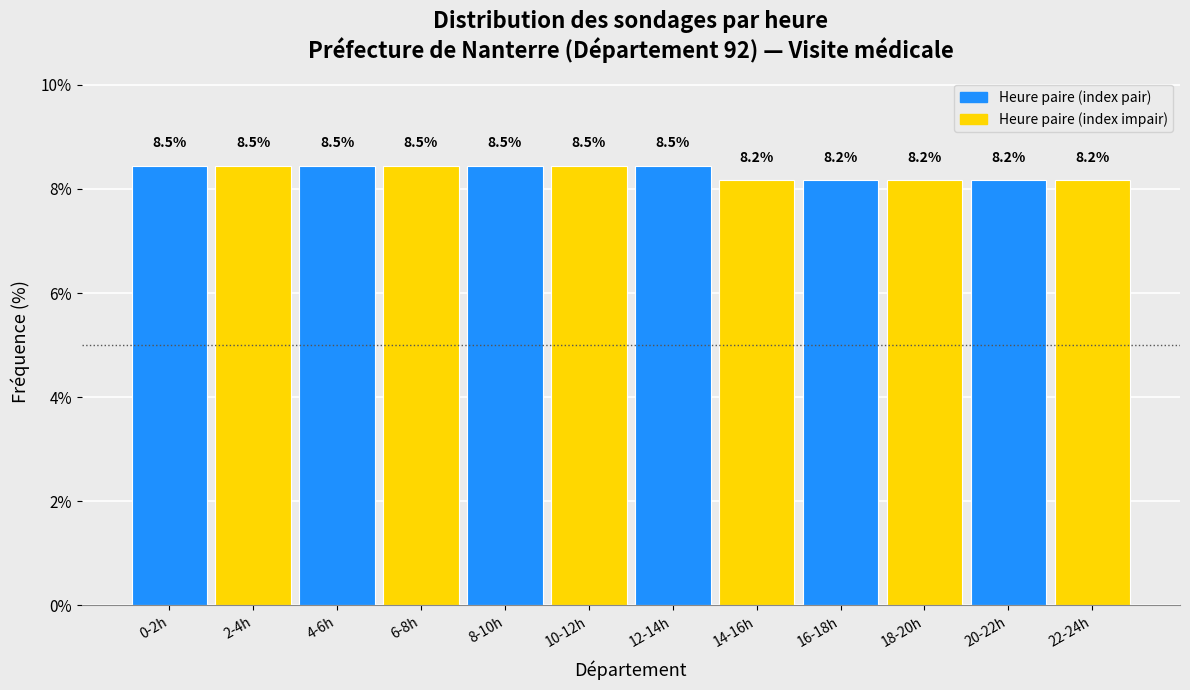

Reading left to right, extract all data points from this chart.

0-2h=8.5	2-4h=8.5	4-6h=8.5	6-8h=8.5	8-10h=8.5	10-12h=8.5	12-14h=8.5	14-16h=8.2	16-18h=8.2	18-20h=8.2	20-22h=8.2	22-24h=8.2